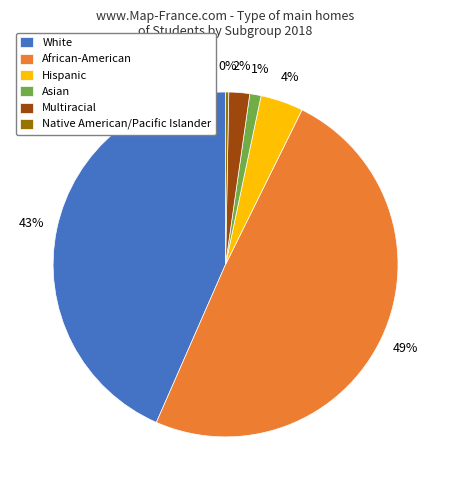

Count the number of slices in the pie.

6